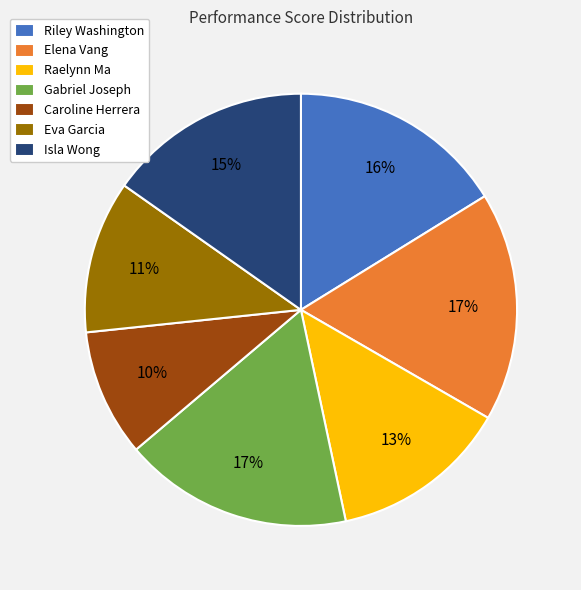

Count the number of slices in the pie.

7